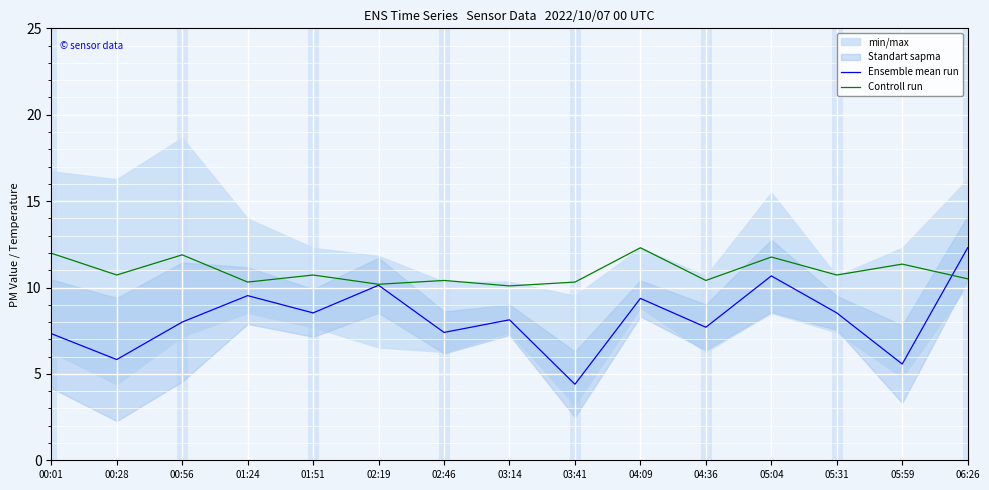

How many interior local valleys does the Controll run series have?

6